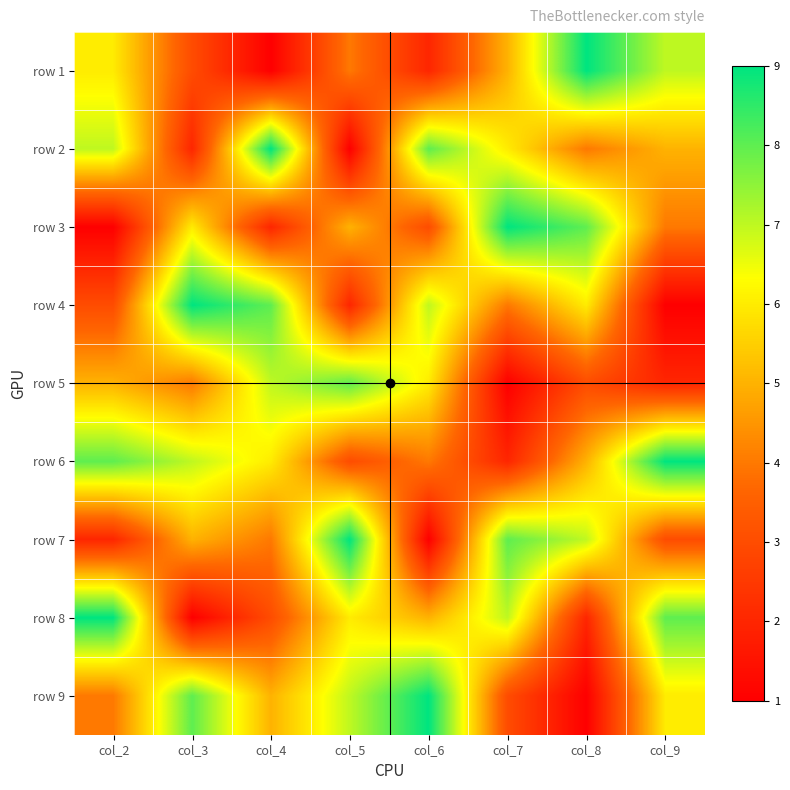

Reading left to right, what are all the values shown in this chart?

row 1: col_2=6	col_3=3	col_4=1	col_5=4	col_6=2	col_7=5	col_8=9	col_9=7
row 2: col_2=7	col_3=2	col_4=9	col_5=1	col_6=8	col_7=6	col_8=4	col_9=5
row 3: col_2=1	col_3=6	col_4=2	col_5=5	col_6=3	col_7=9	col_8=8	col_9=4
row 4: col_2=3	col_3=9	col_4=8	col_5=2	col_6=7	col_7=4	col_8=6	col_9=1
row 5: col_2=5	col_3=4	col_4=7	col_5=8	col_6=6	col_7=1	col_8=3	col_9=2
row 6: col_2=8	col_3=7	col_4=6	col_5=3	col_6=4	col_7=2	col_8=5	col_9=9
row 7: col_2=2	col_3=5	col_4=4	col_5=9	col_6=1	col_7=8	col_8=7	col_9=3
row 8: col_2=9	col_3=1	col_4=3	col_5=6	col_6=5	col_7=7	col_8=2	col_9=8
row 9: col_2=4	col_3=8	col_4=5	col_5=7	col_6=9	col_7=3	col_8=1	col_9=6